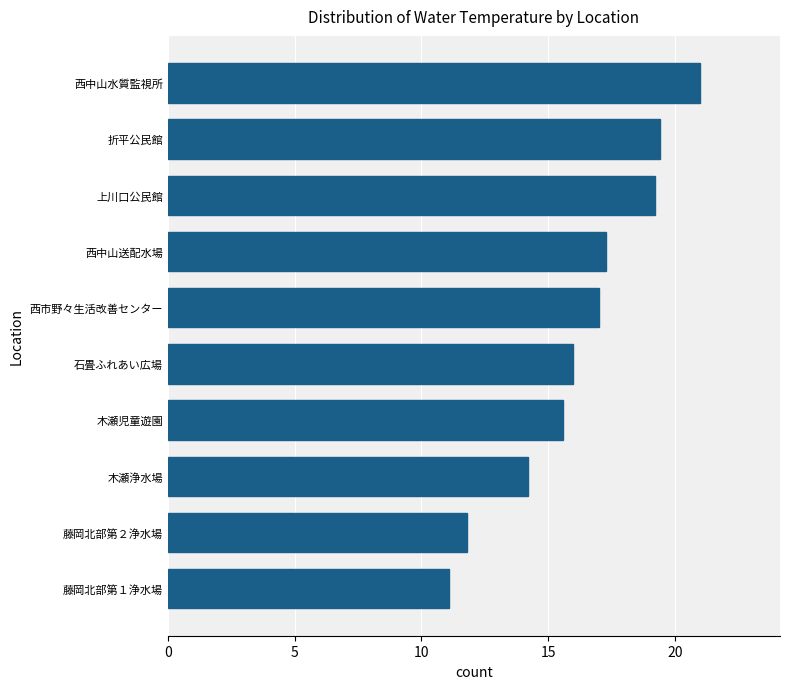

What is the maximum value shown in the chart?

21.0